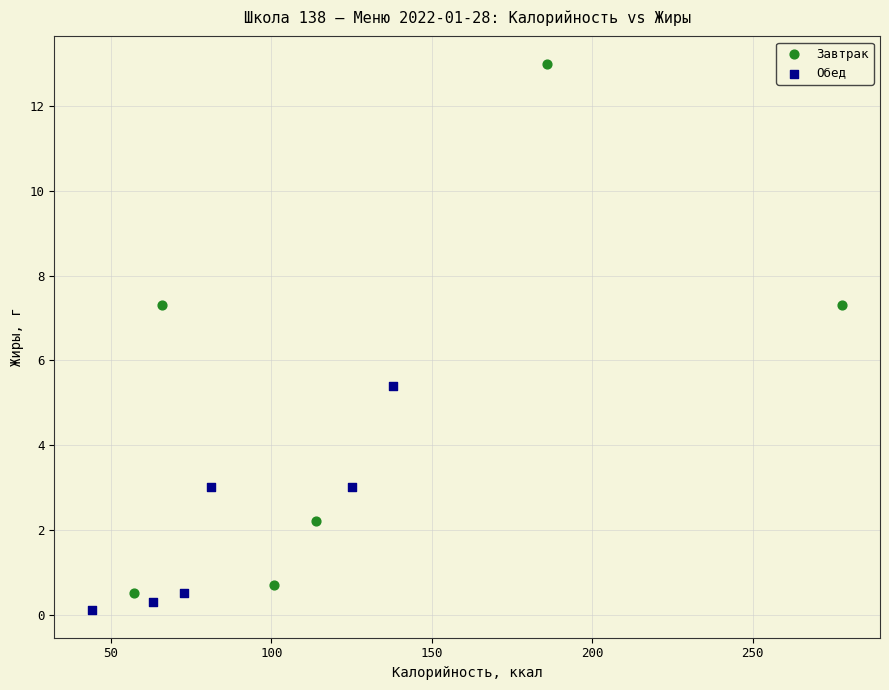

Which series reaches the maximum Y coordinate?

Завтрак